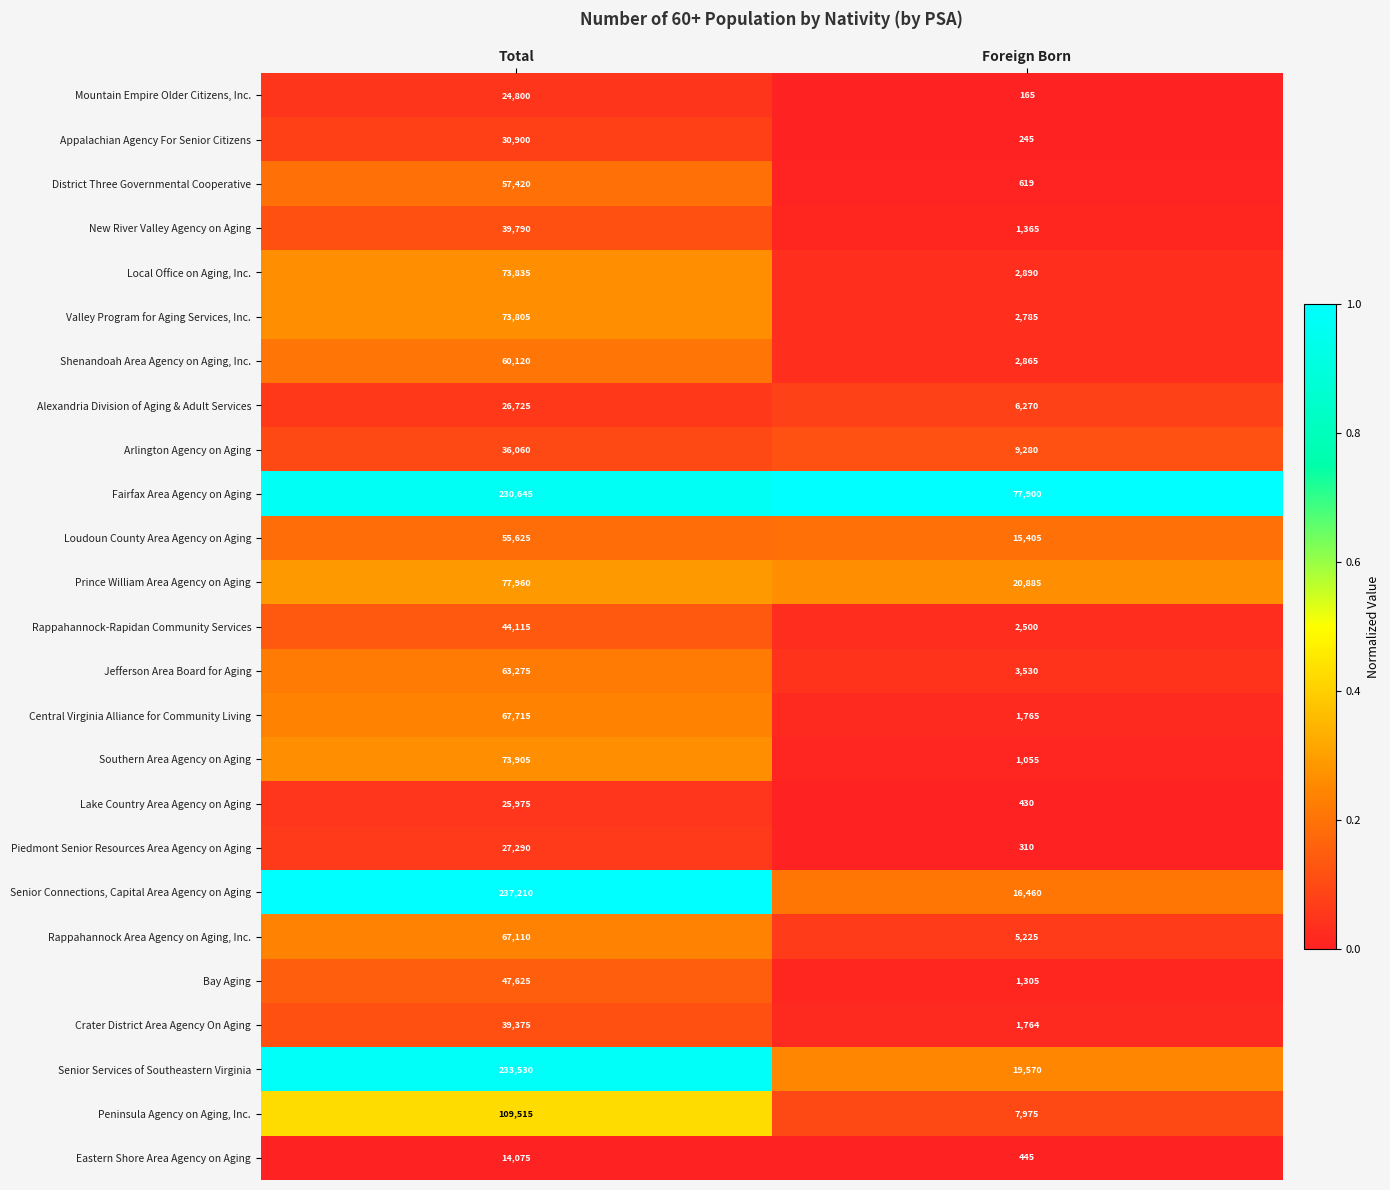

The value of Central Virginia Alliance for Community Living at Foreign Born is 964. True or false?

False